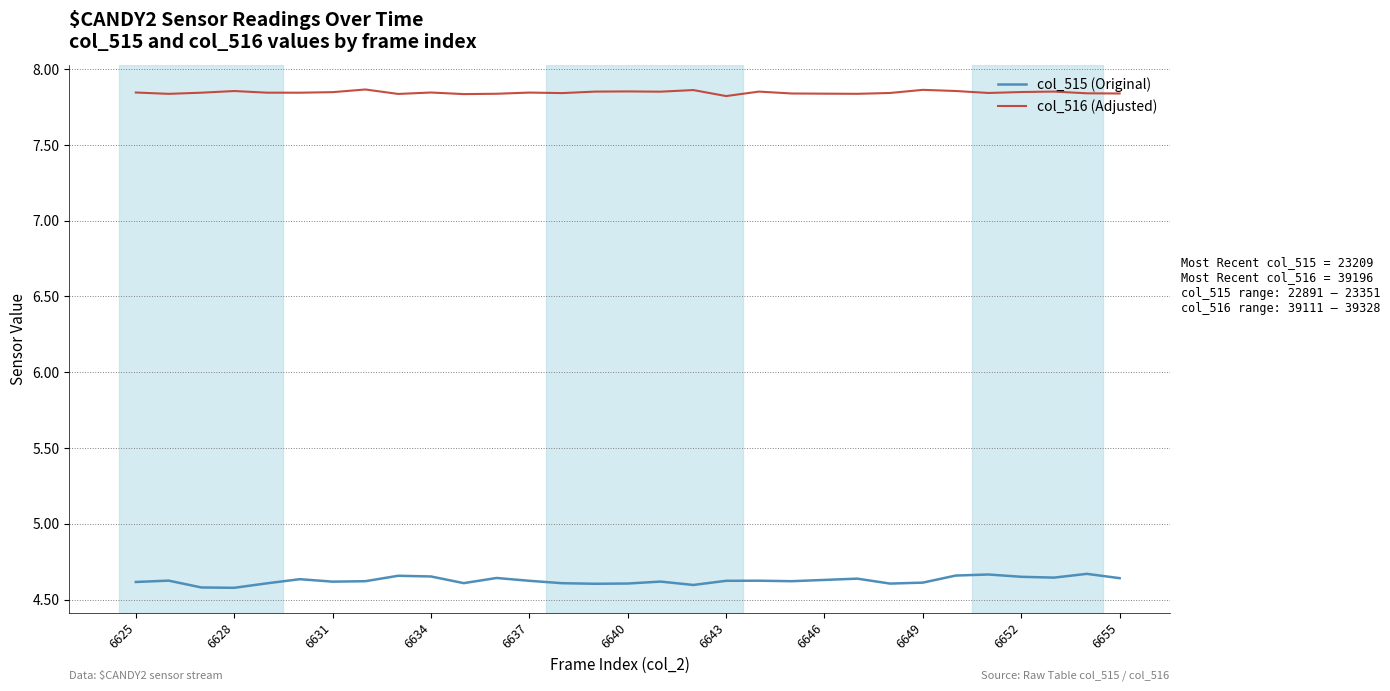

Which series has the largest range (max minus min)?

col_515 (Original)